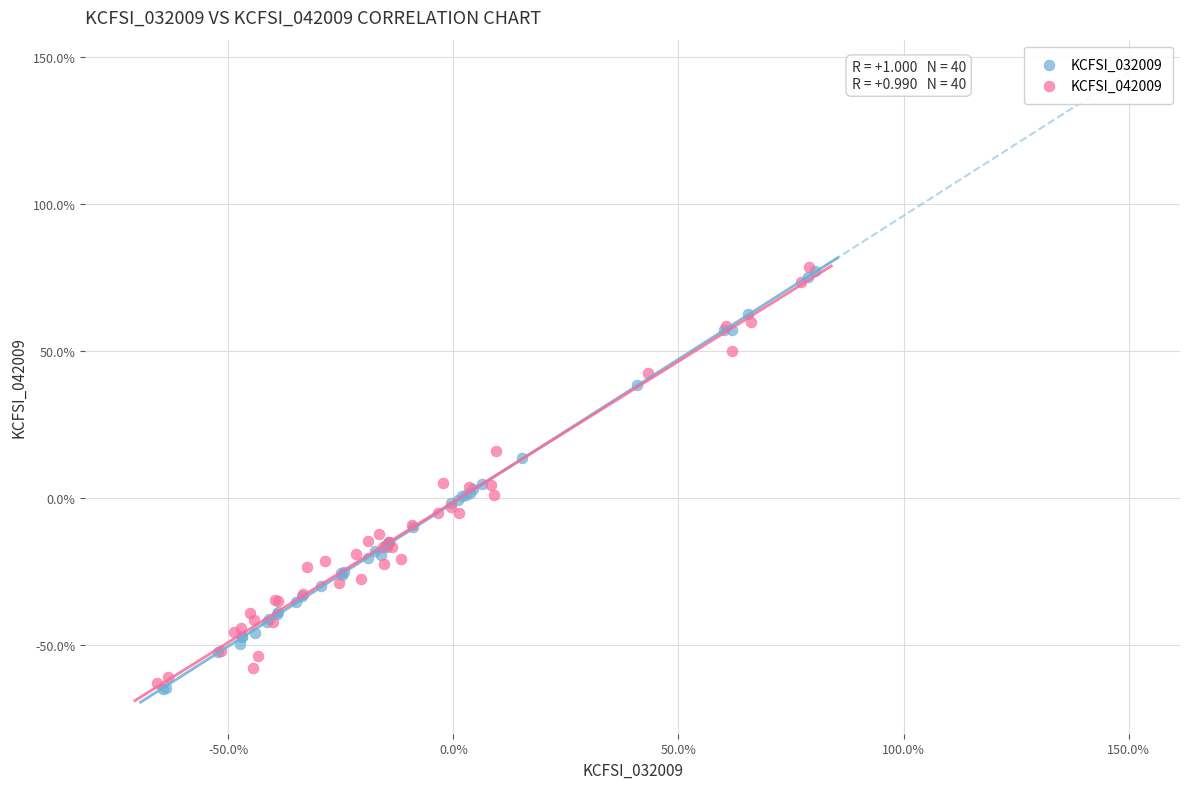

Which series has the largest Y range (max minus min)?

KCFSI_032009